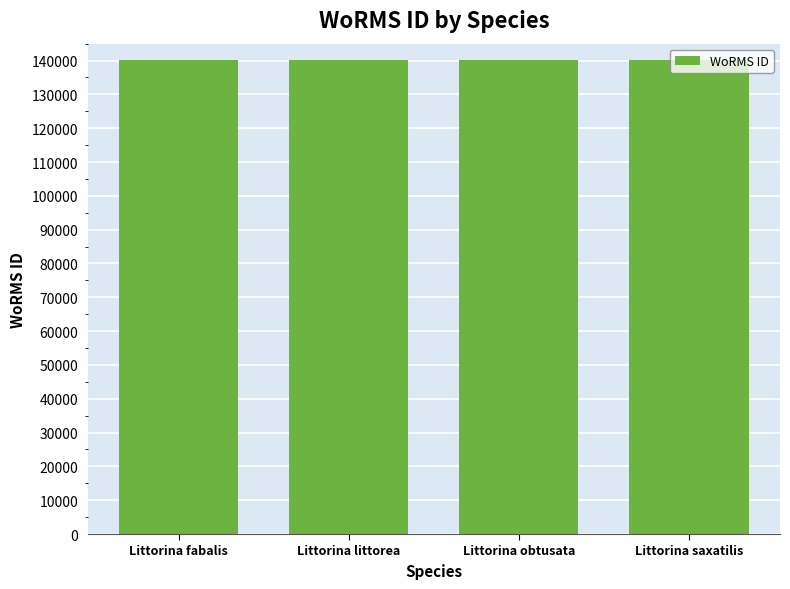

Are the bars grouped side by side (vs. stacked)?

No